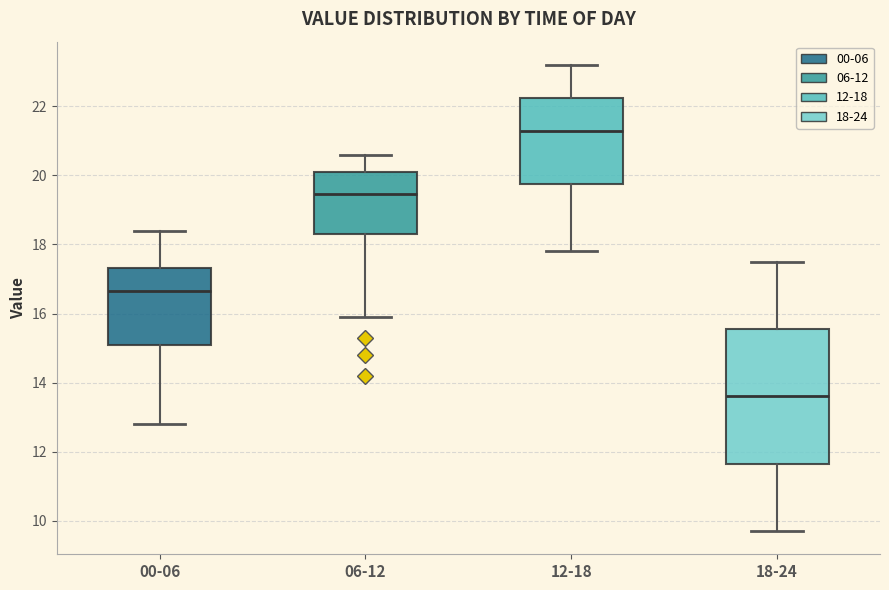

Reading left to right, read every box against the y-axis: the position of its median line, the range the box covers, and the ends of its whiskers. The values are not printed on the chart, so give them approximately, as read against the axis.

00-06: median 16.6, box 15.0 to 17.4, whiskers 12.8 to 18.4
06-12: median 19.4, box 18.4 to 20.2, whiskers 16.0 to 20.6
12-18: median 21.4, box 19.8 to 22.2, whiskers 17.8 to 23.2
18-24: median 13.6, box 11.6 to 15.6, whiskers 9.8 to 17.6